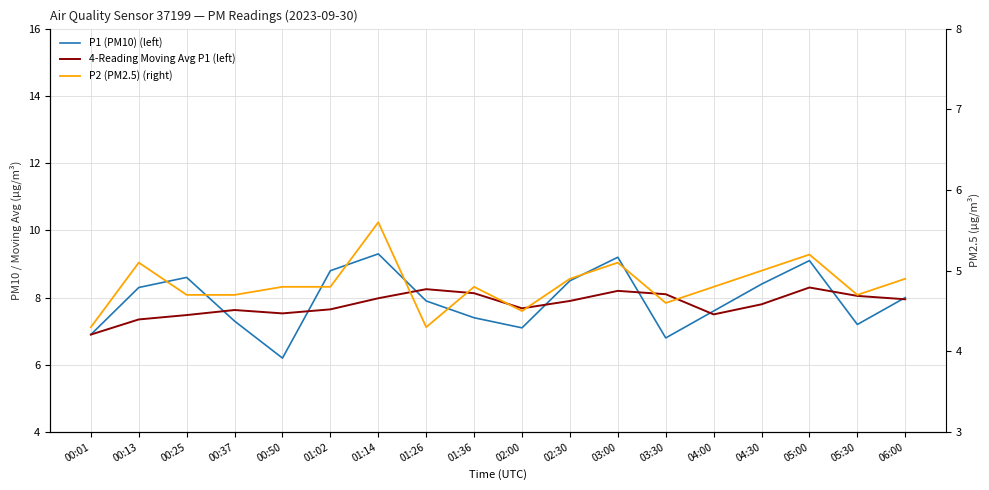

At which label is P1 (PM10) (left) closest to 7?

00:01